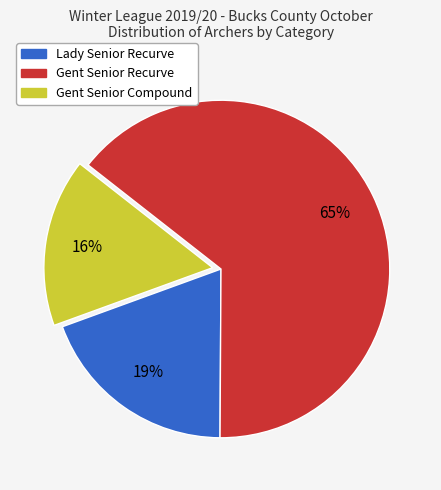

What percentage is the Gent Senior Compound slice, to the nearest percent?

16%